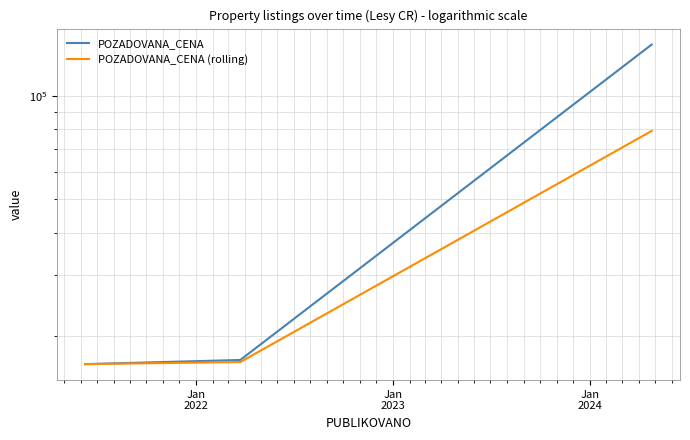

Is this an area chart (filled region under the line)?

No